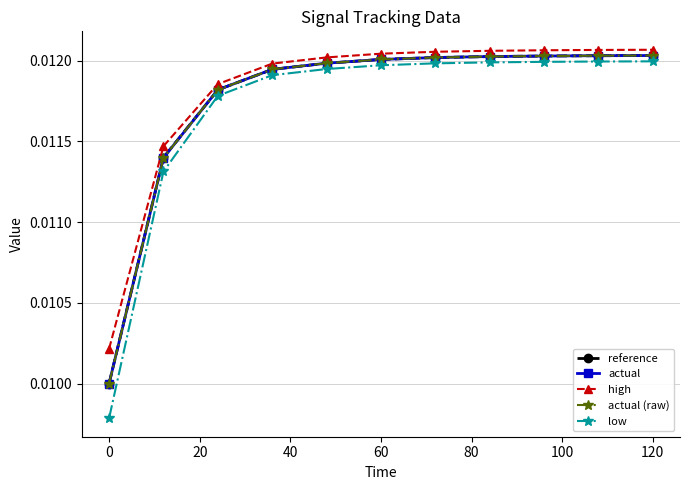

Does the chart have visible grid lines?

Yes